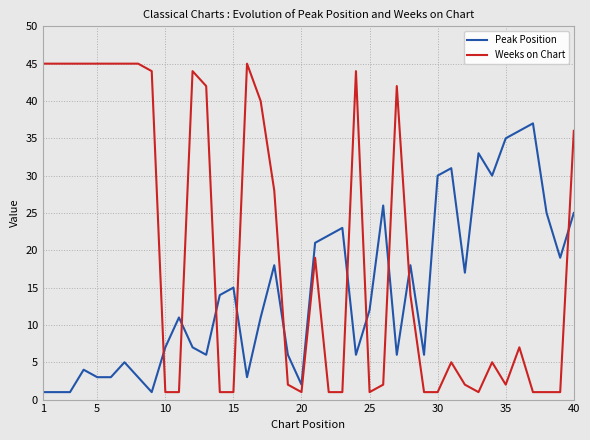

How many series are shown in this chart?

2